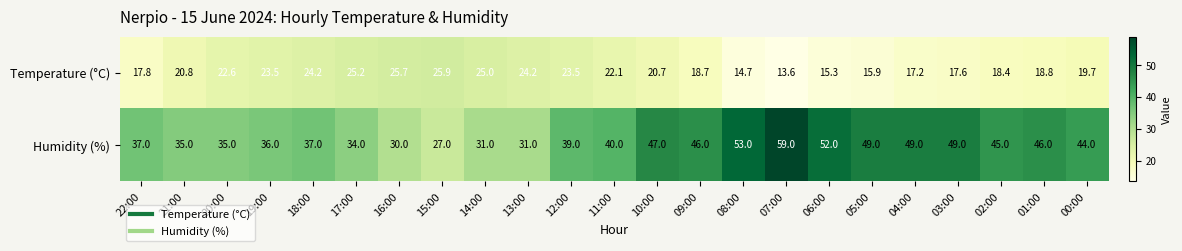

At 02:00, list the series in order from largest to smallest.

Humidity (%), Temperature (°C)